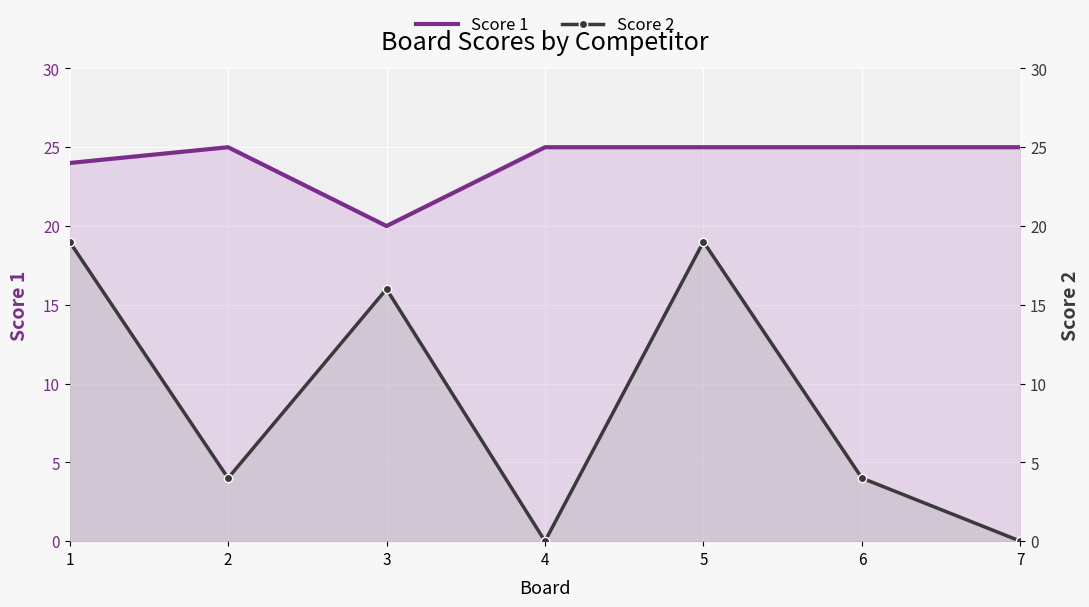

Is it true that Score 1 equals 24 at 1?

True